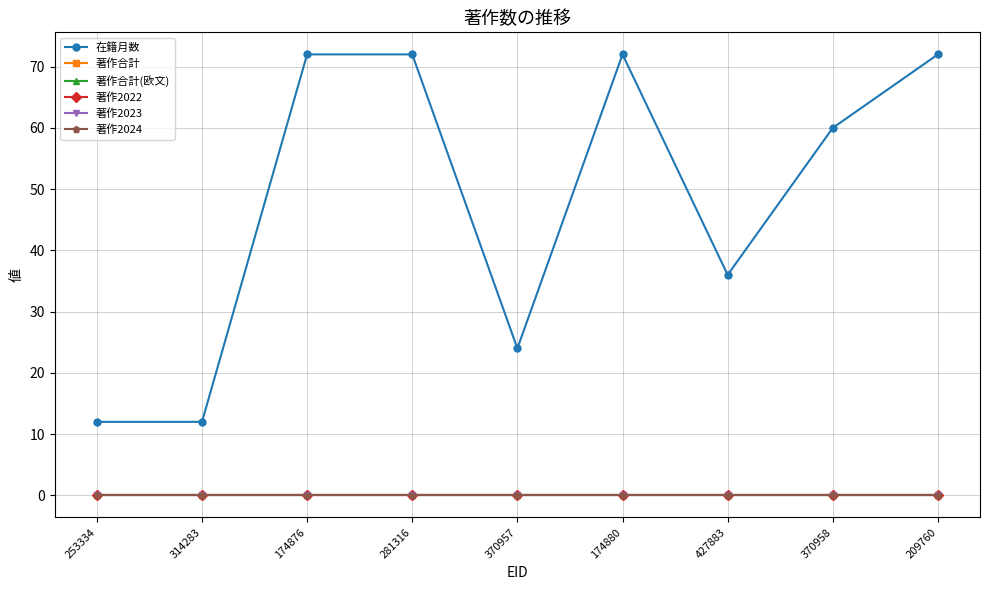

At which category does the chart reach its peak across all series?

174876